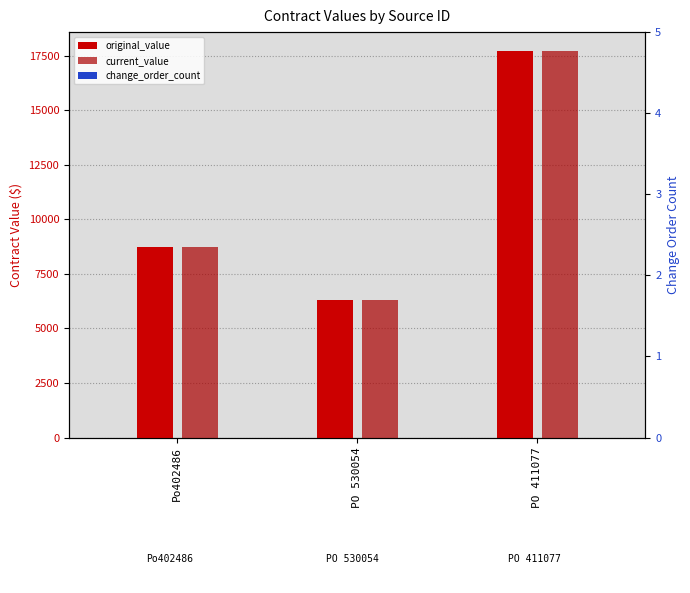

How many values in the current_value series are below 8758?

1